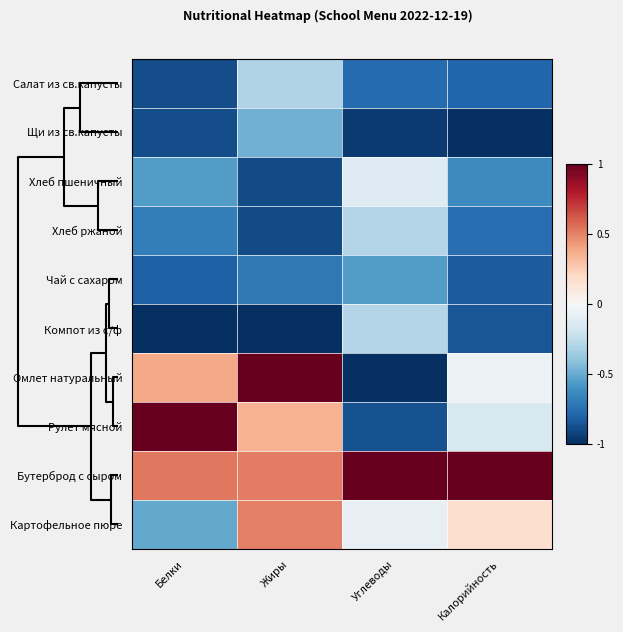

How many distinct data groups are displayed?

10